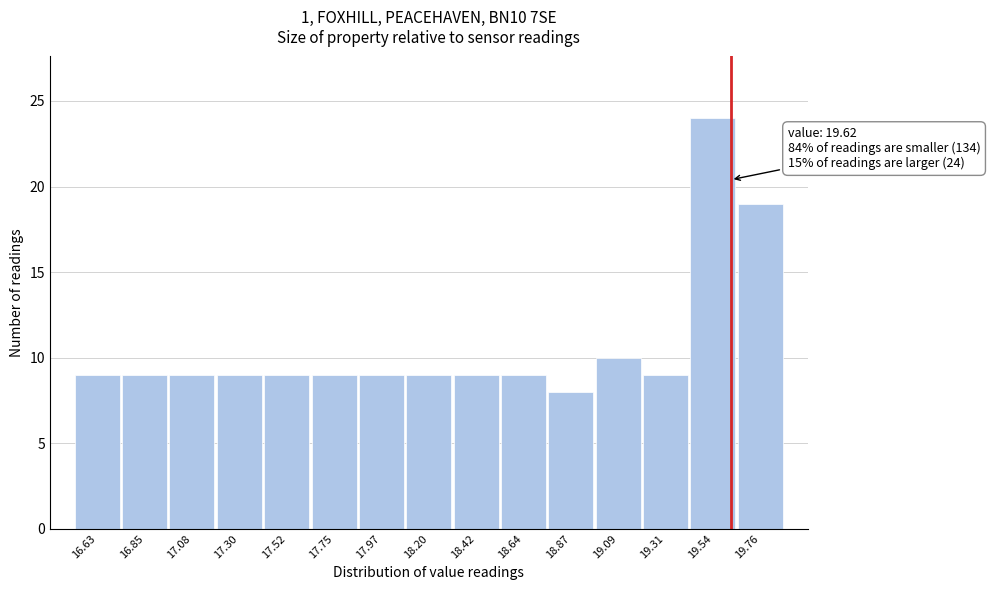

Which range on the x-axis has the tallest bar?

19.40 to 19.65